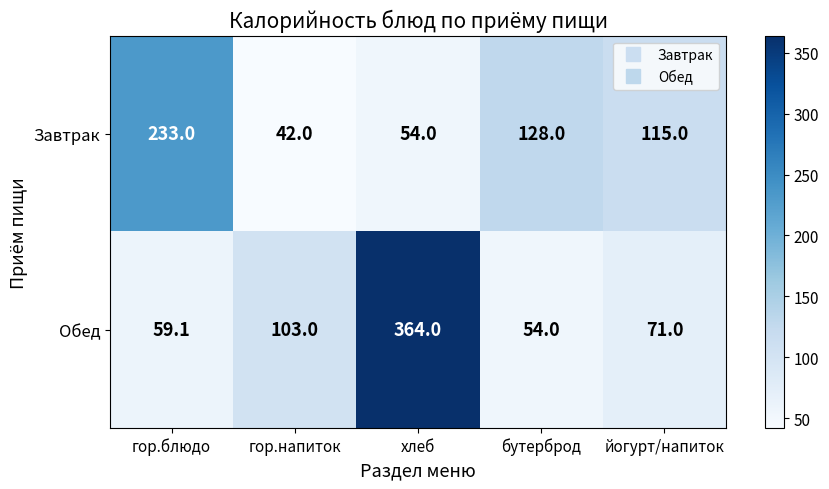

Reading right to left, extract all data points from this chart.

Завтрак: 115.0	128.0	54.0	42.0	233.0
Обед: 71.0	54.0	364.0	103.0	59.1